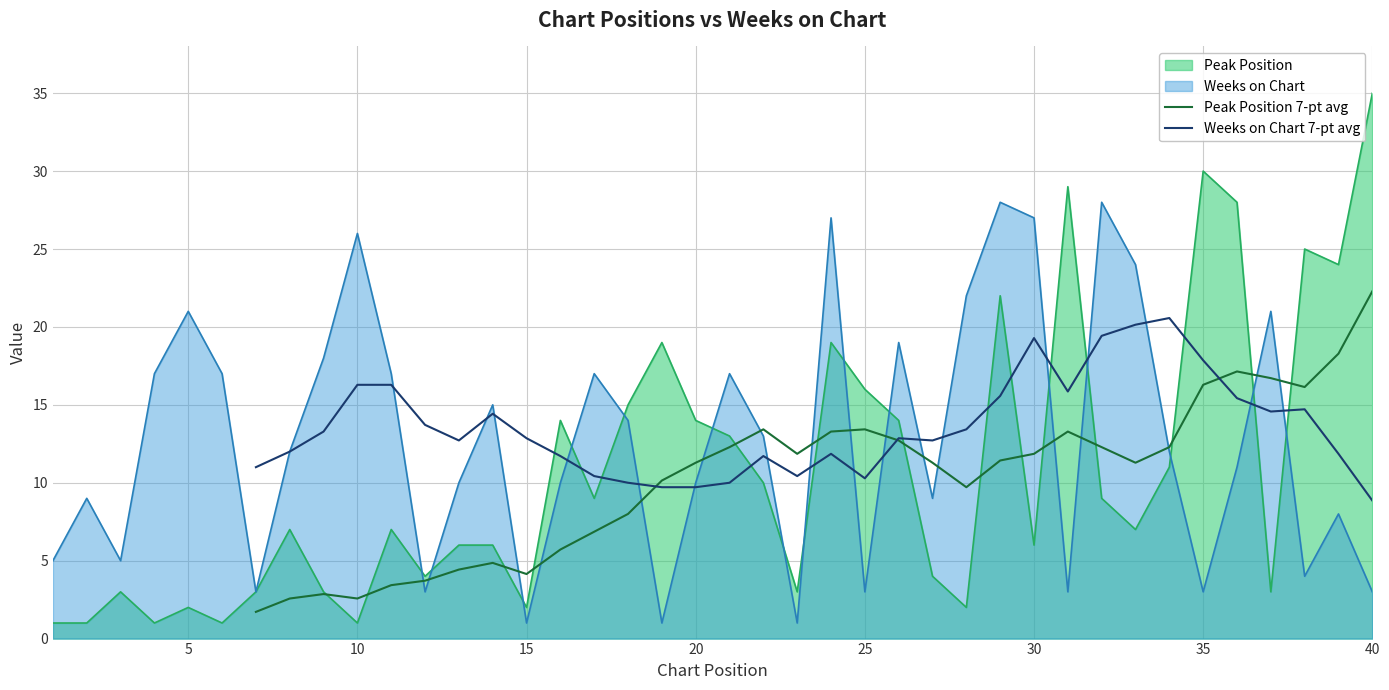

Is it true that Peak Position 7-pt avg equals 38.8 at 40?

False